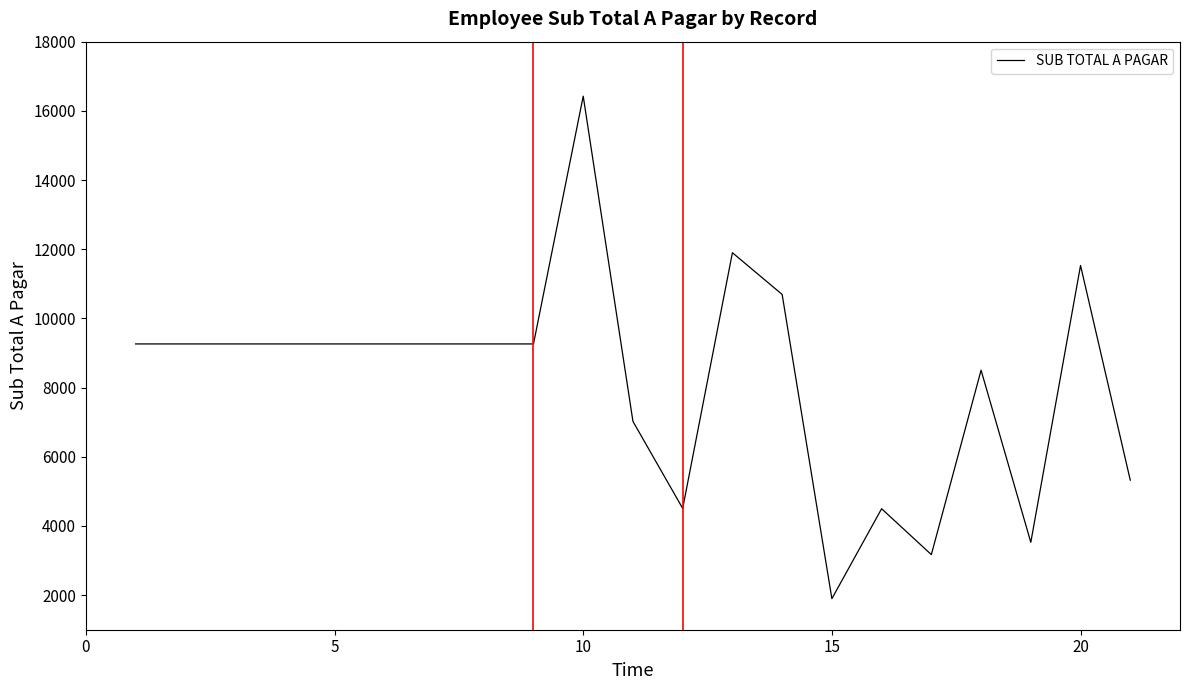

What is the greatest value displayed?

16423.6